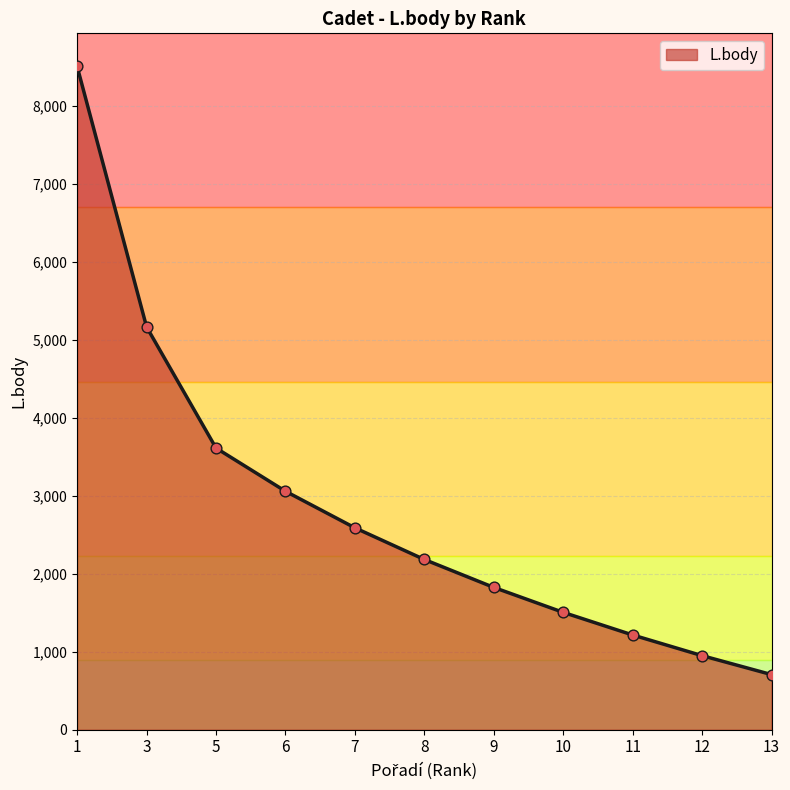

What is the ratio of the value at 12 to the value at 6?

0.3